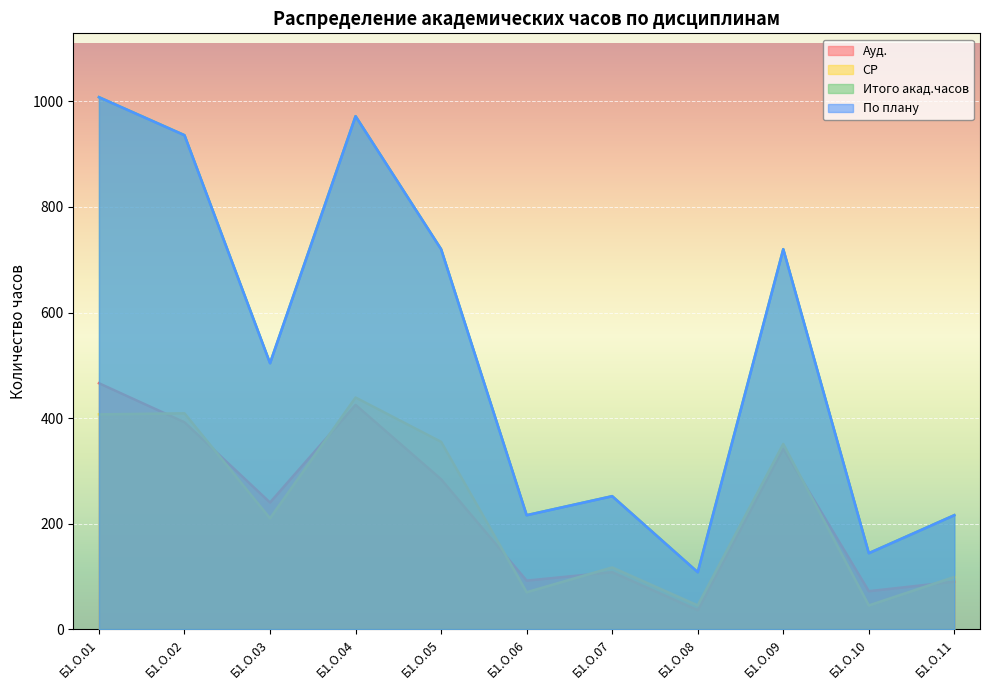

Rank the categories by Ауд. value from lowest to highest.

Б1.О.08, Б1.О.10, Б1.О.11, Б1.О.06, Б1.О.07, Б1.О.03, Б1.О.05, Б1.О.09, Б1.О.02, Б1.О.04, Б1.О.01